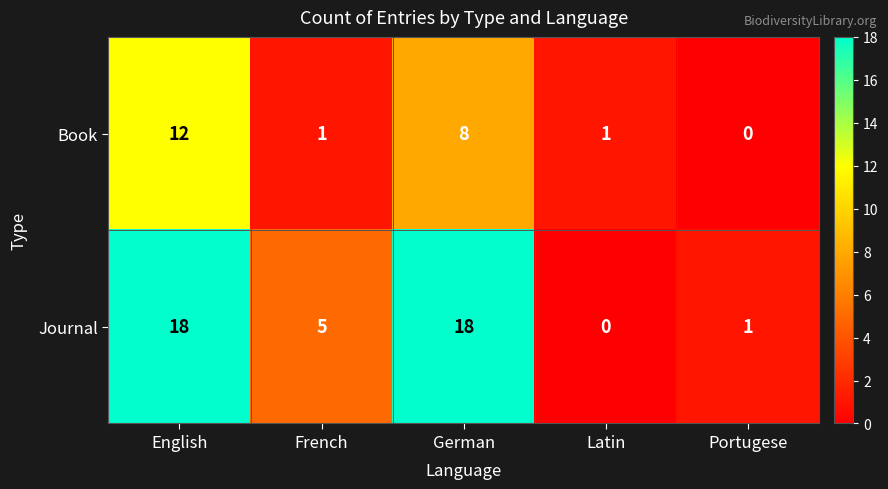

The Book series shows 3 at English. True or false?

False